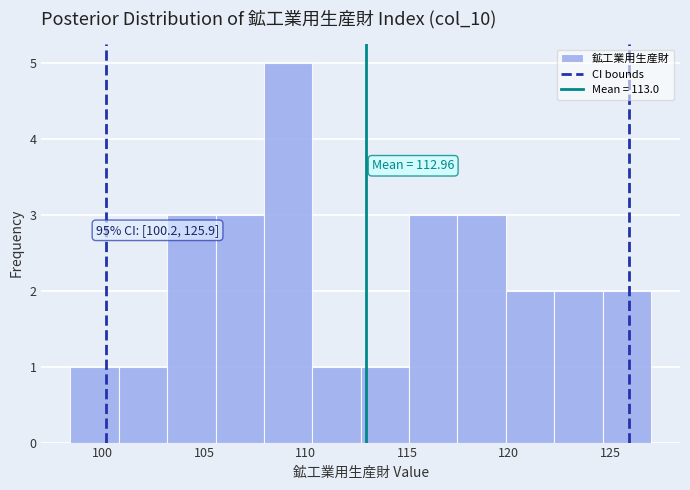

Which range on the x-axis has the tallest bar?

108.0 to 110.5